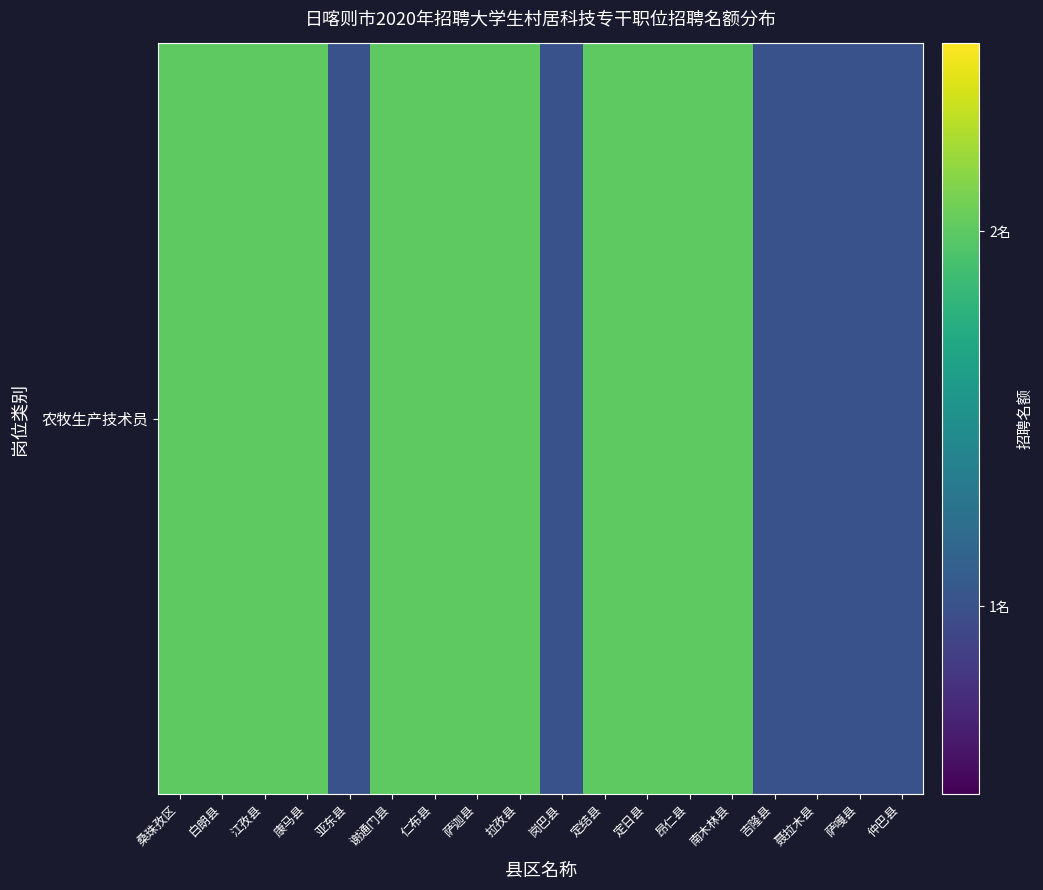

Rank the categories by value from lowest to highest.

亚东县, 岗巴县, 吉隆县, 聂拉木县, 萨嘎县, 仲巴县, 桑珠孜区, 白朗县, 江孜县, 康马县, 谢通门县, 仁布县, 萨迦县, 拉孜县, 定结县, 定日县, 昂仁县, 南木林县